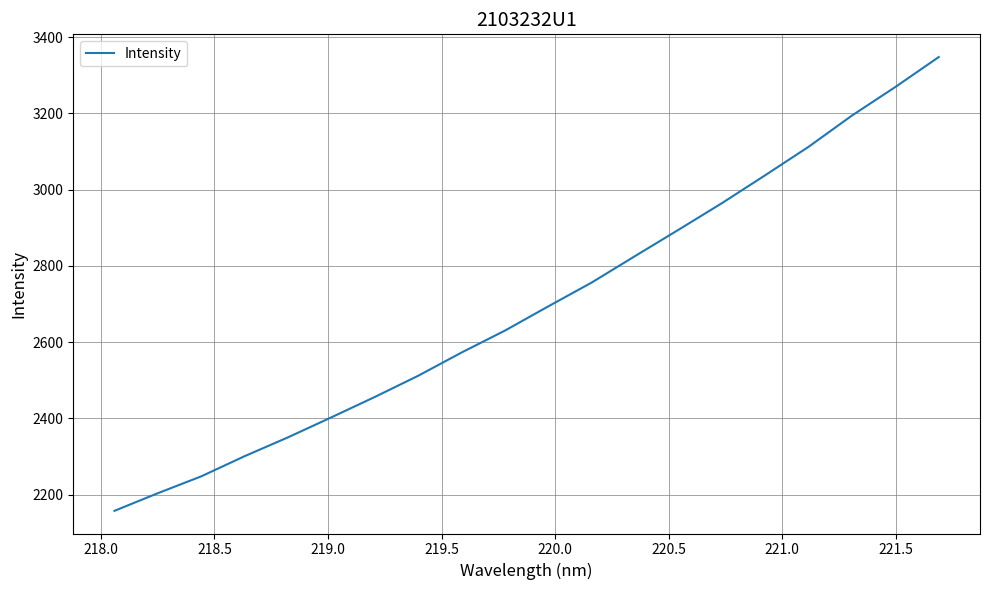

True or false: there are more than 0 points higher than both neighbors.

False